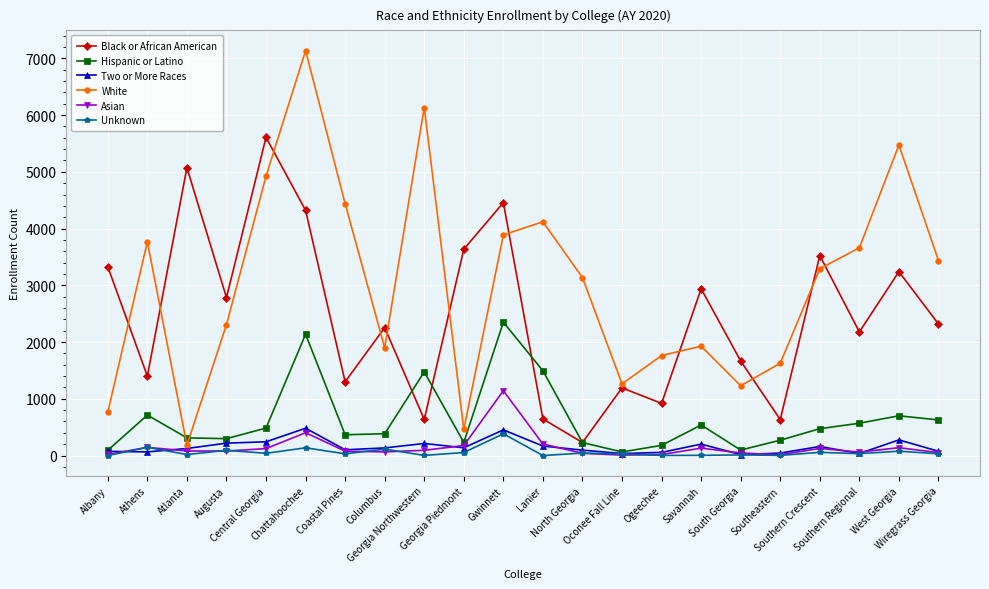

What value does the Unknown series have at Georgia Piedmont?

53